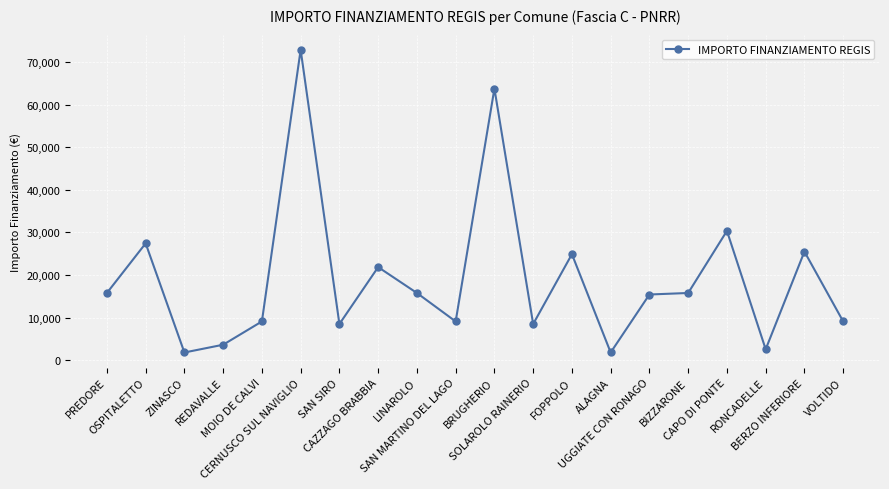

What is the difference between the maximum and second lowest values?

71019